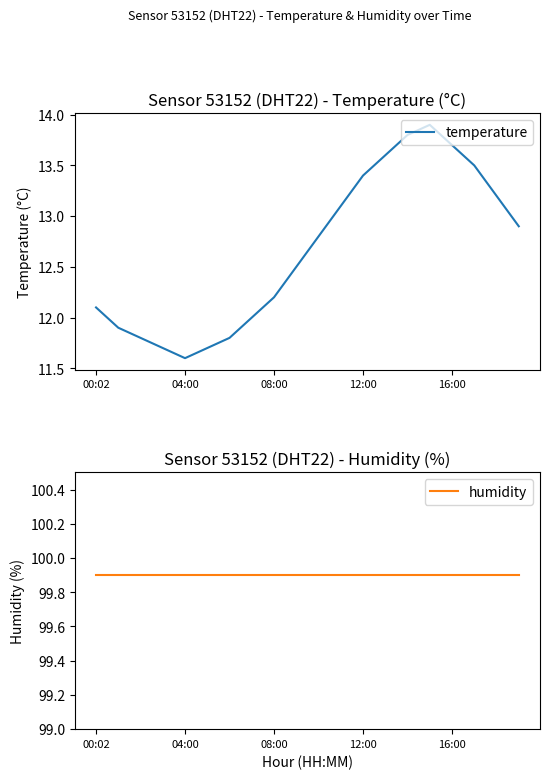

How many lines are shown in the chart?

2